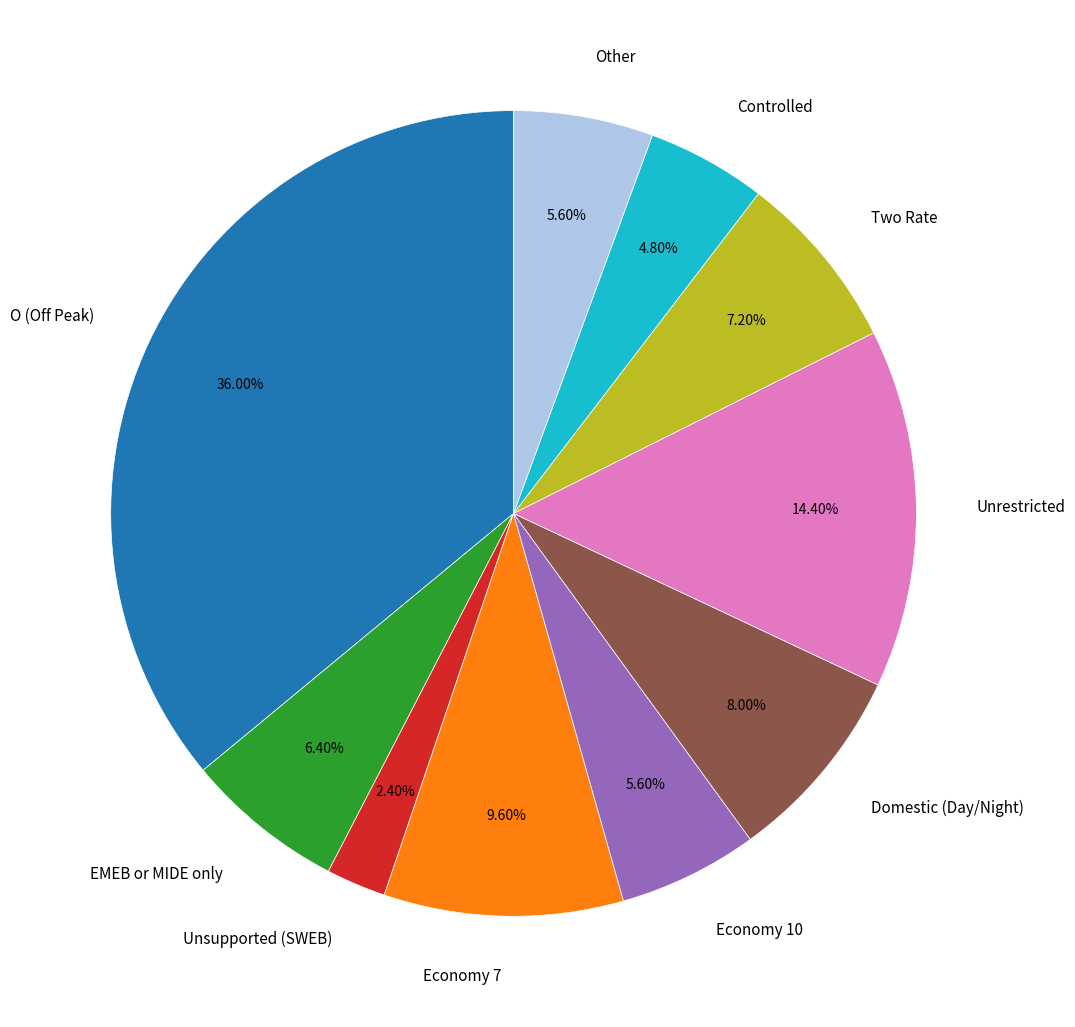

What is the ratio of the value at Controlled to the value at Two Rate?

0.7